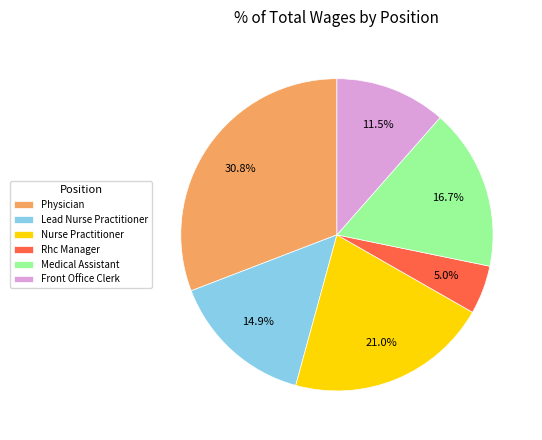

How many segments does this pie chart have?

6